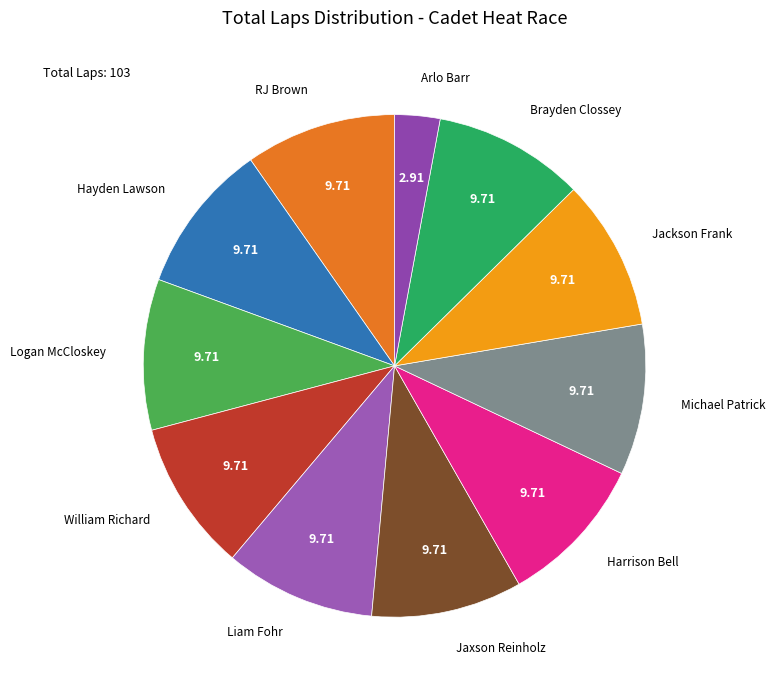

Rank the categories by value from lowest to highest.

Arlo Barr, RJ Brown, Hayden Lawson, Logan McCloskey, William Richard, Liam Fohr, Jaxson Reinholz, Harrison Bell, Michael Patrick, Jackson Frank, Brayden Clossey